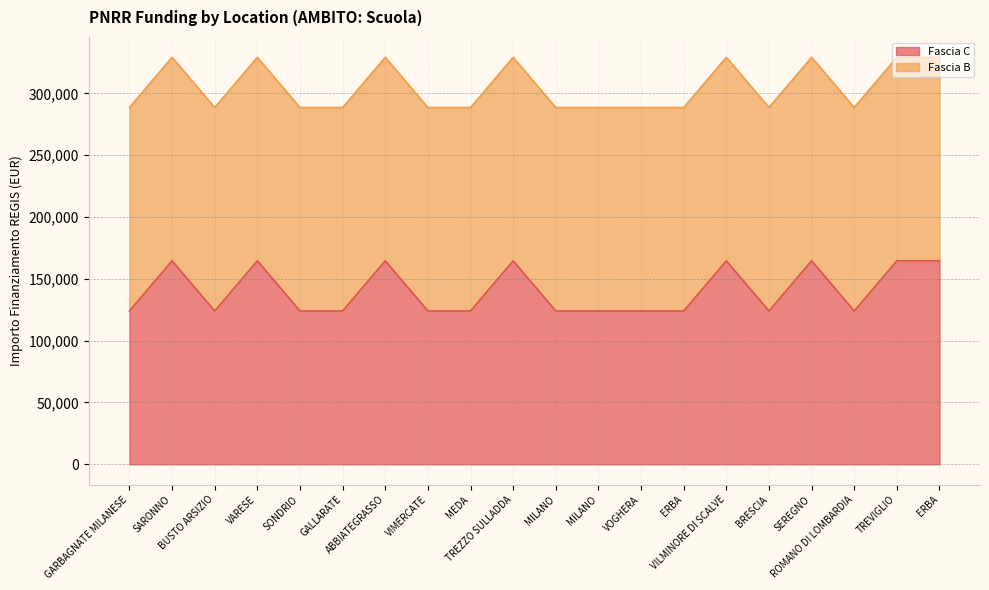

Reading right to left, list all the values displayed in this chart.

ERBA=164644.2	TREVIGLIO=164644.2	ROMANO DI LOMBARDIA=124044.6	SEREGNO=164644.2	BRESCIA=124044.6	VILMINORE DI SCALVE=164644.2	ERBA=124044.6	VOGHERA=124044.6	MILANO=124044.6	MILANO=124044.6	TREZZO SULLADDA=164644.2	MEDA=124044.6	VIMERCATE=124044.6	ABBIATEGRASSO=164644.2	GALLARATE=124044.6	SONDRIO=124044.6	VARESE=164644.2	BUSTO ARSIZIO=124044.6	SARONNO=164644.2	GARBAGNATE MILANESE=124044.6